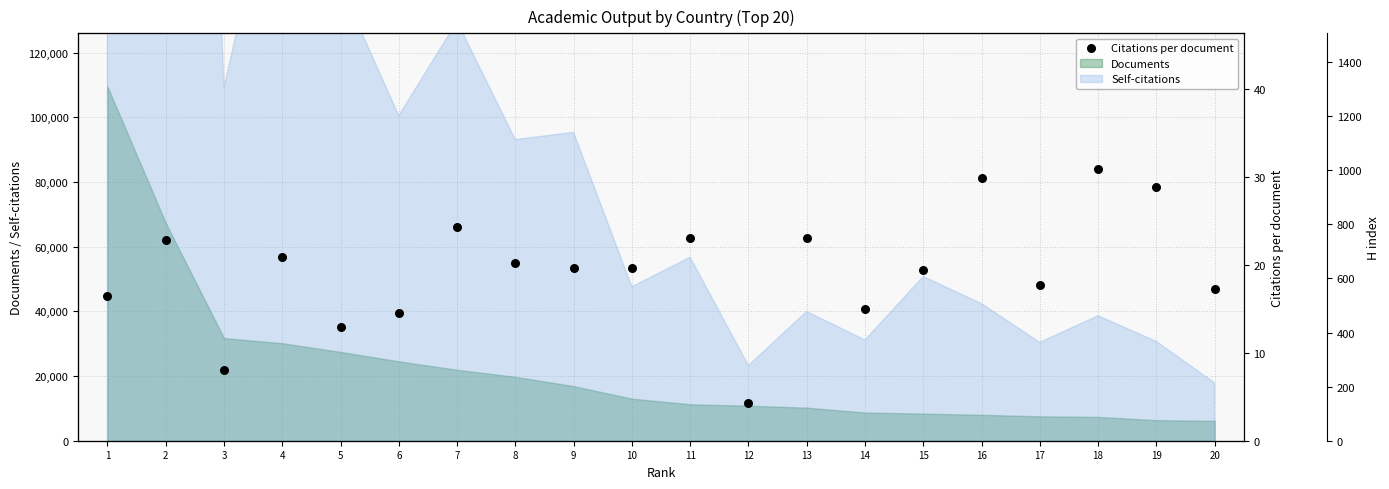

What is the change in value from 7 to 16?

+5.6